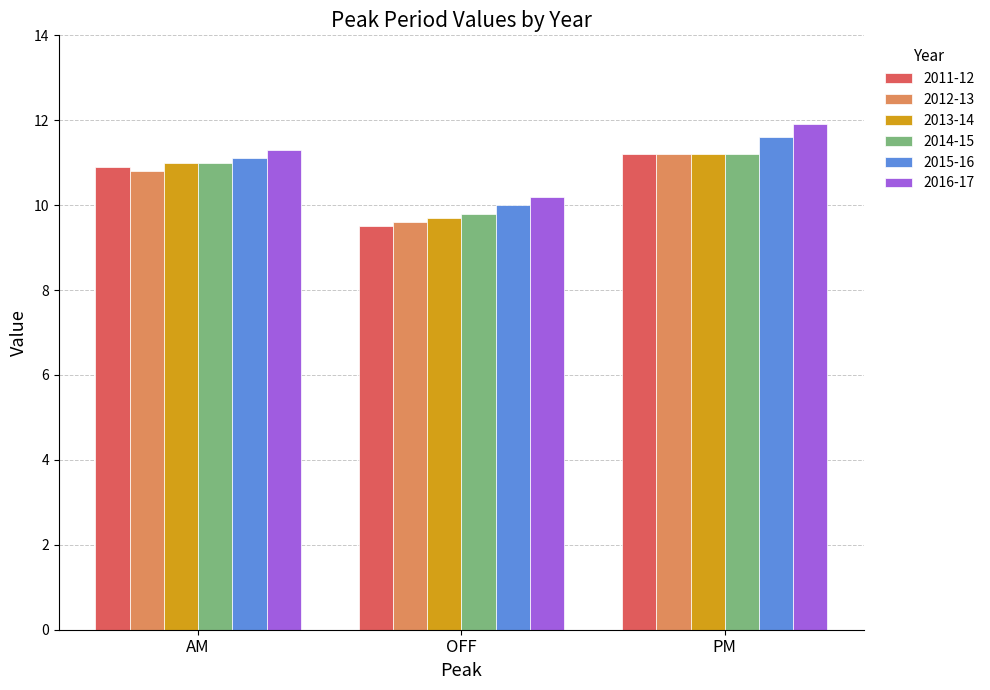

What is the label of the 1st bar from the right?

PM